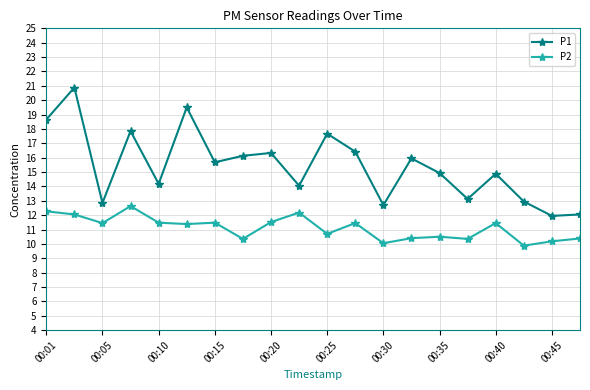

What is the minimum value for P2?

9.9